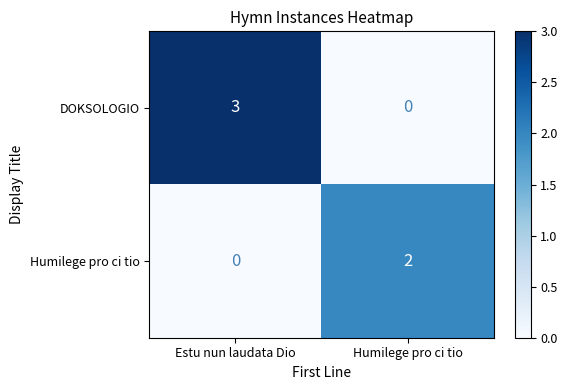

Which series has the widest spread of values?

DOKSOLOGIO